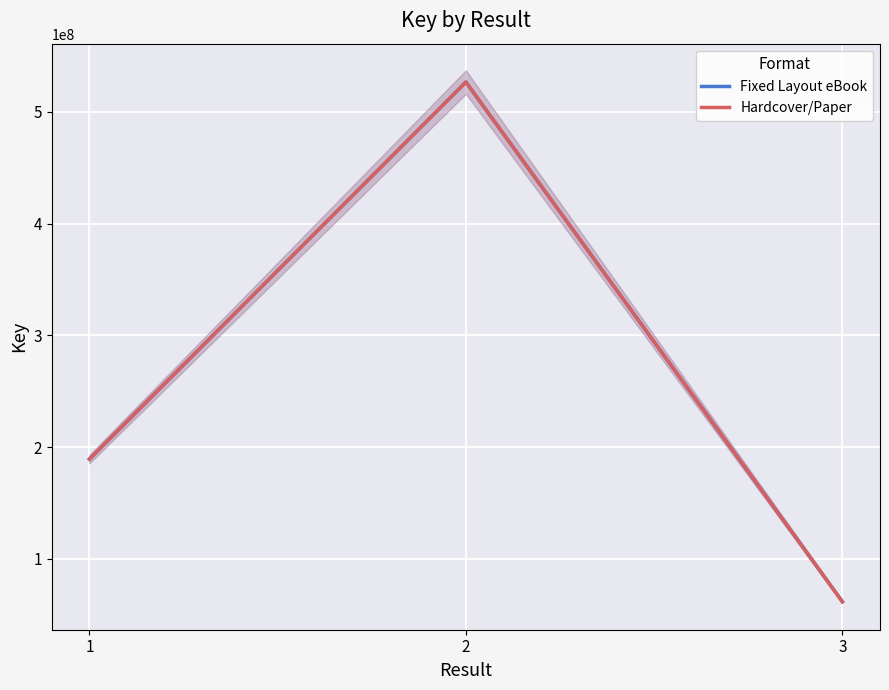

What is the difference between the Fixed Layout eBook values at 2 and 1?

337513411